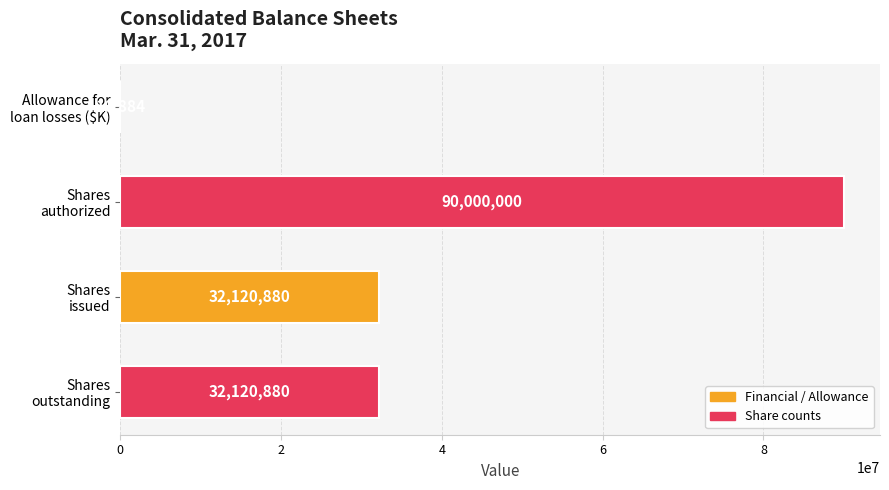

What is the sum of all values?

154258644